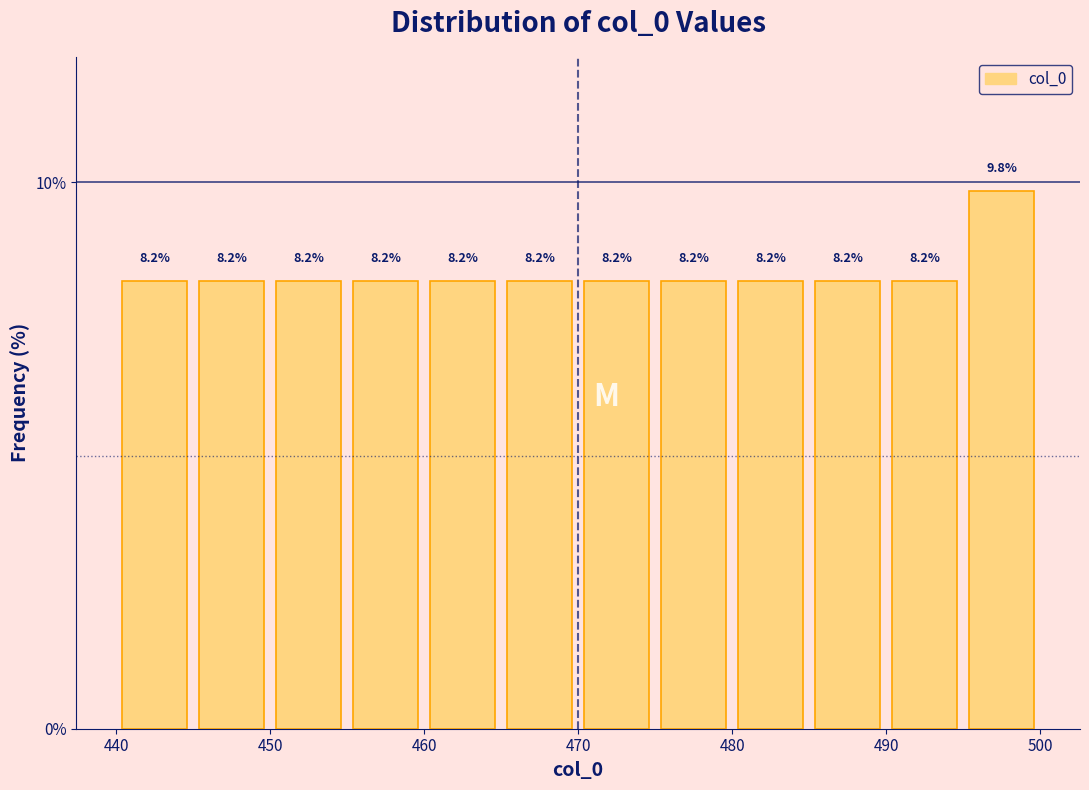

Reading left to right, list every bar in this chart as the range it spans on the x-axis followed by its height.

440 to 445: 8.2
445 to 450: 8.2
450 to 455: 8.2
455 to 460: 8.2
460 to 465: 8.2
465 to 470: 8.2
470 to 475: 8.2
475 to 480: 8.2
480 to 485: 8.2
485 to 490: 8.2
490 to 495: 8.2
495 to 500: 9.8